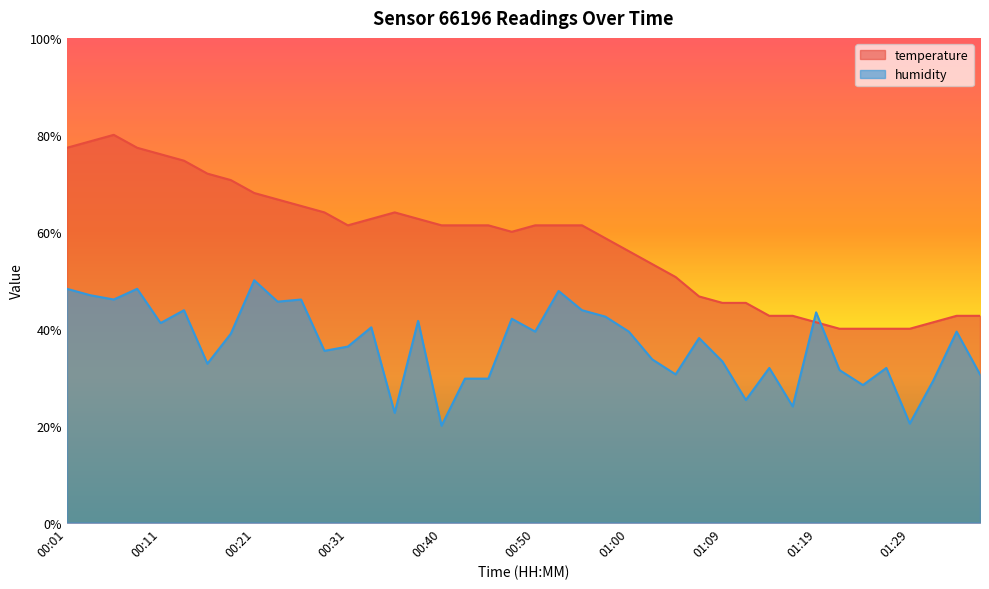

What is the label of the 9th point from the right?

01:17